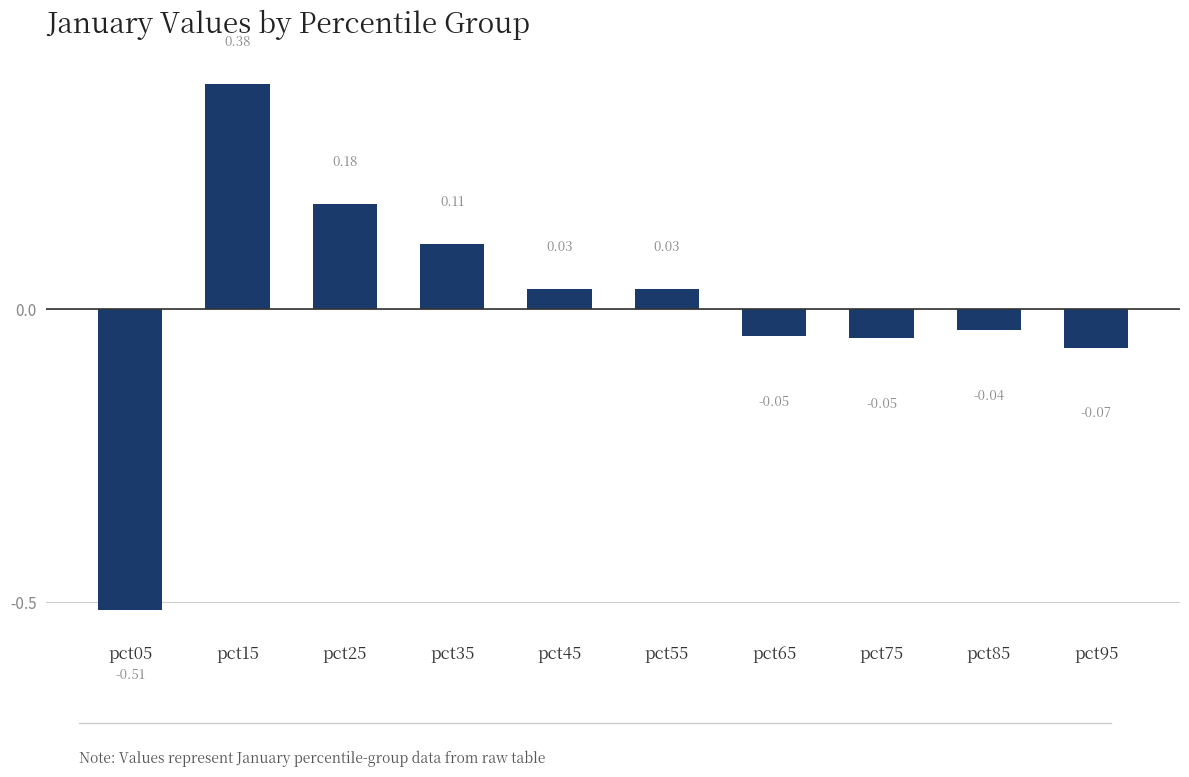

How many bars are there in total?

10